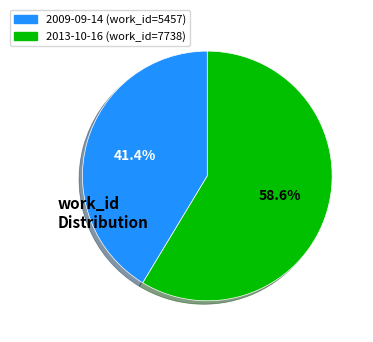

To the nearest percent, what is the average slice percentage?

50%